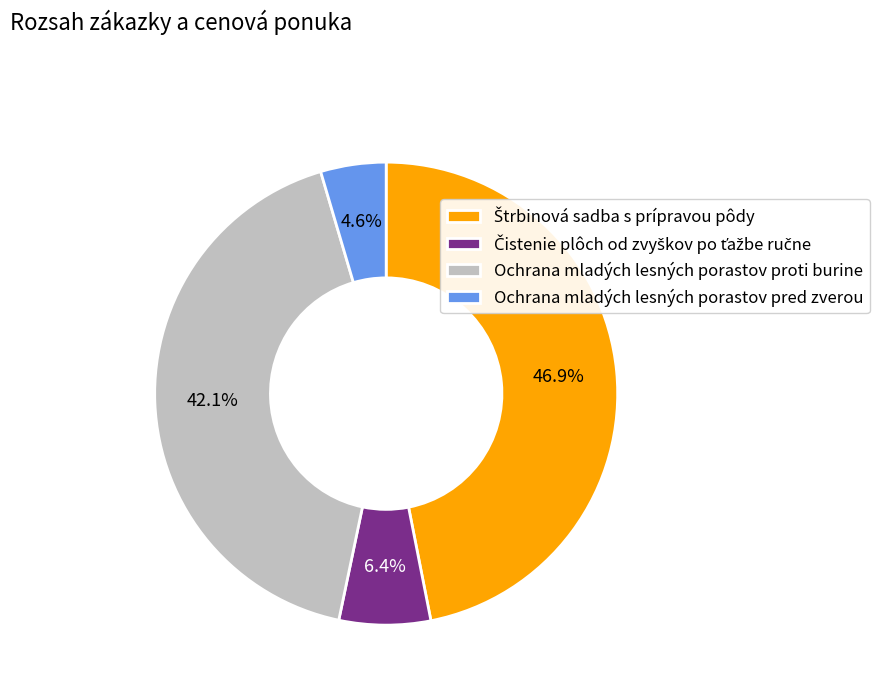

How many segments does this pie chart have?

4